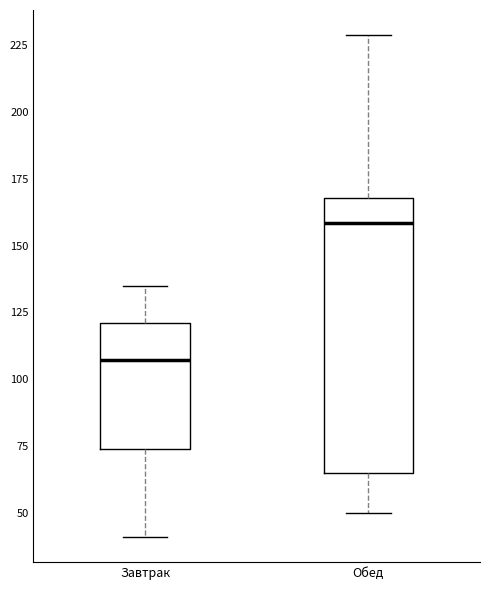

Comparing the boxes themselves (not the whiskers), which one is the tallest?

Обед